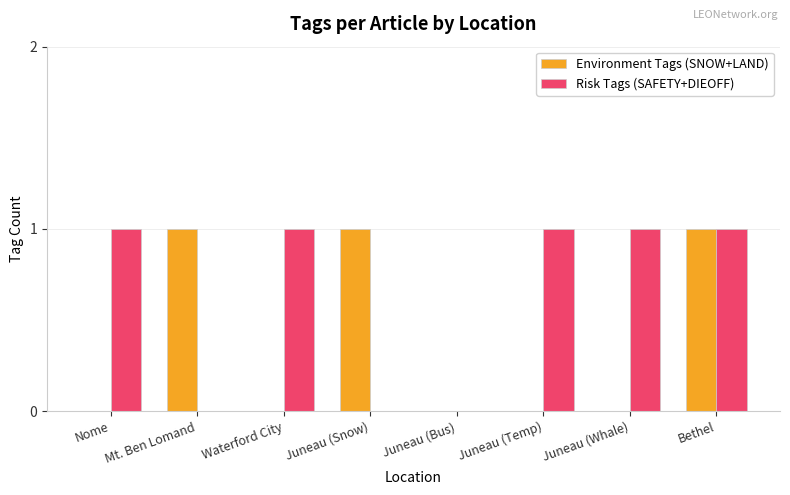

What is the sum of all Risk Tags (SAFETY+DIEOFF) values?

5